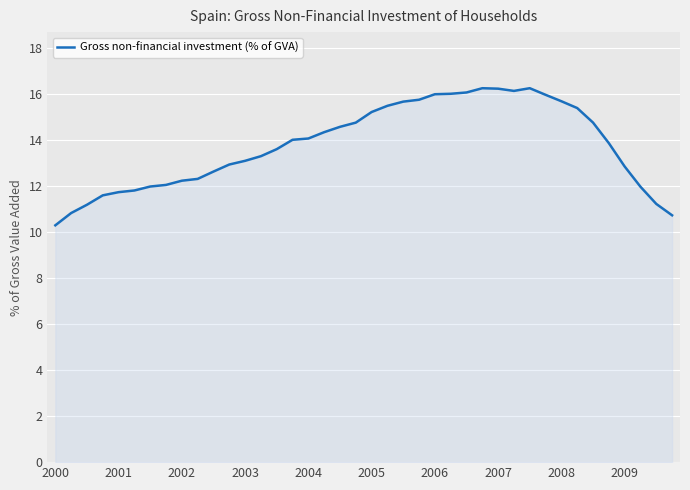

What is the maximum value shown in the chart?

16.2